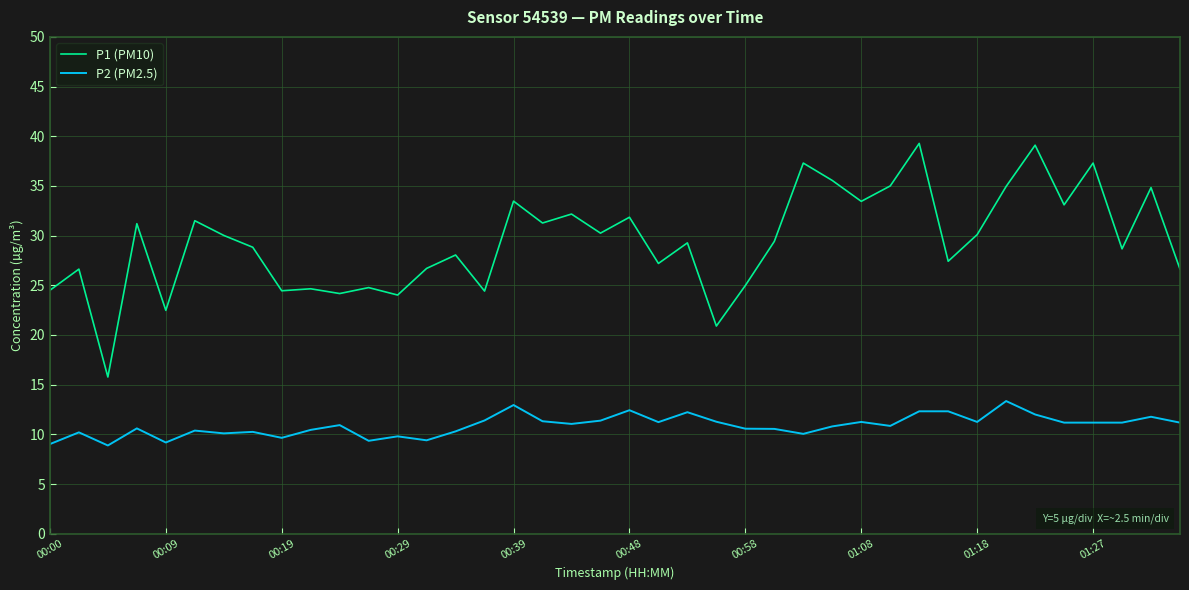

What is the difference between the maximum and minimum values in the P1 (PM10) series?

23.5